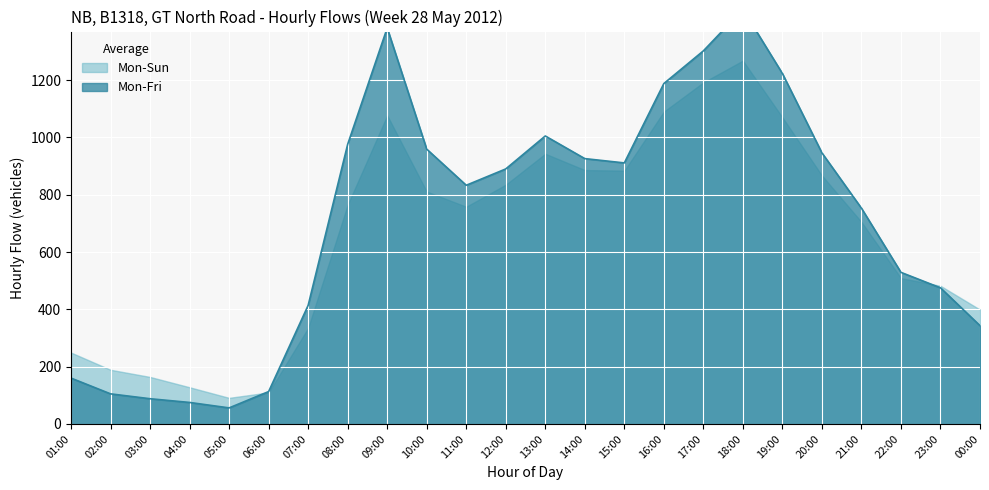

True or false: there are more than 1 points higher than both neighbors.

True